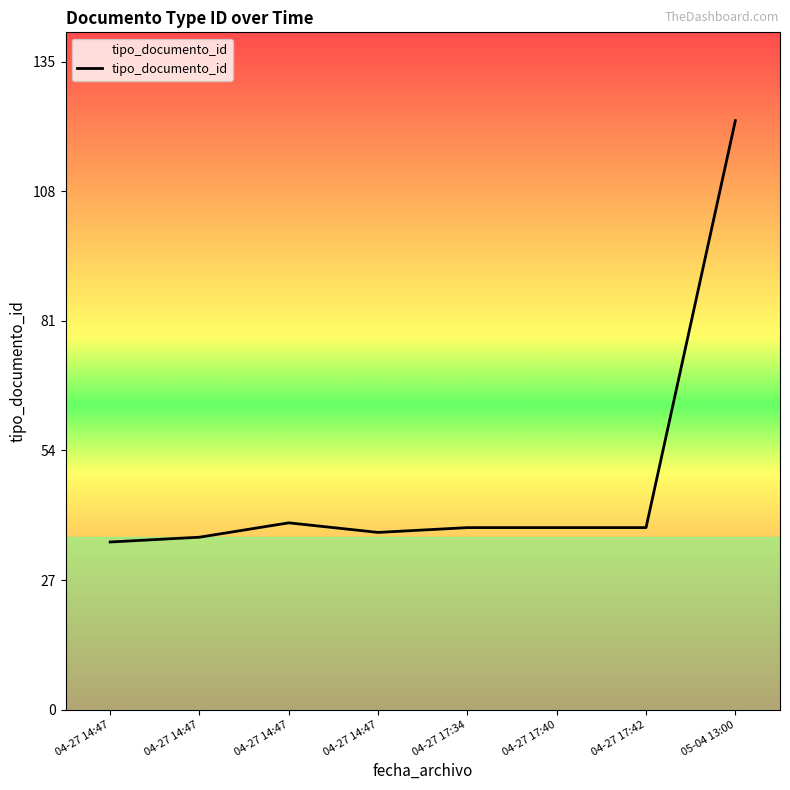

How many lines are shown in the chart?

1